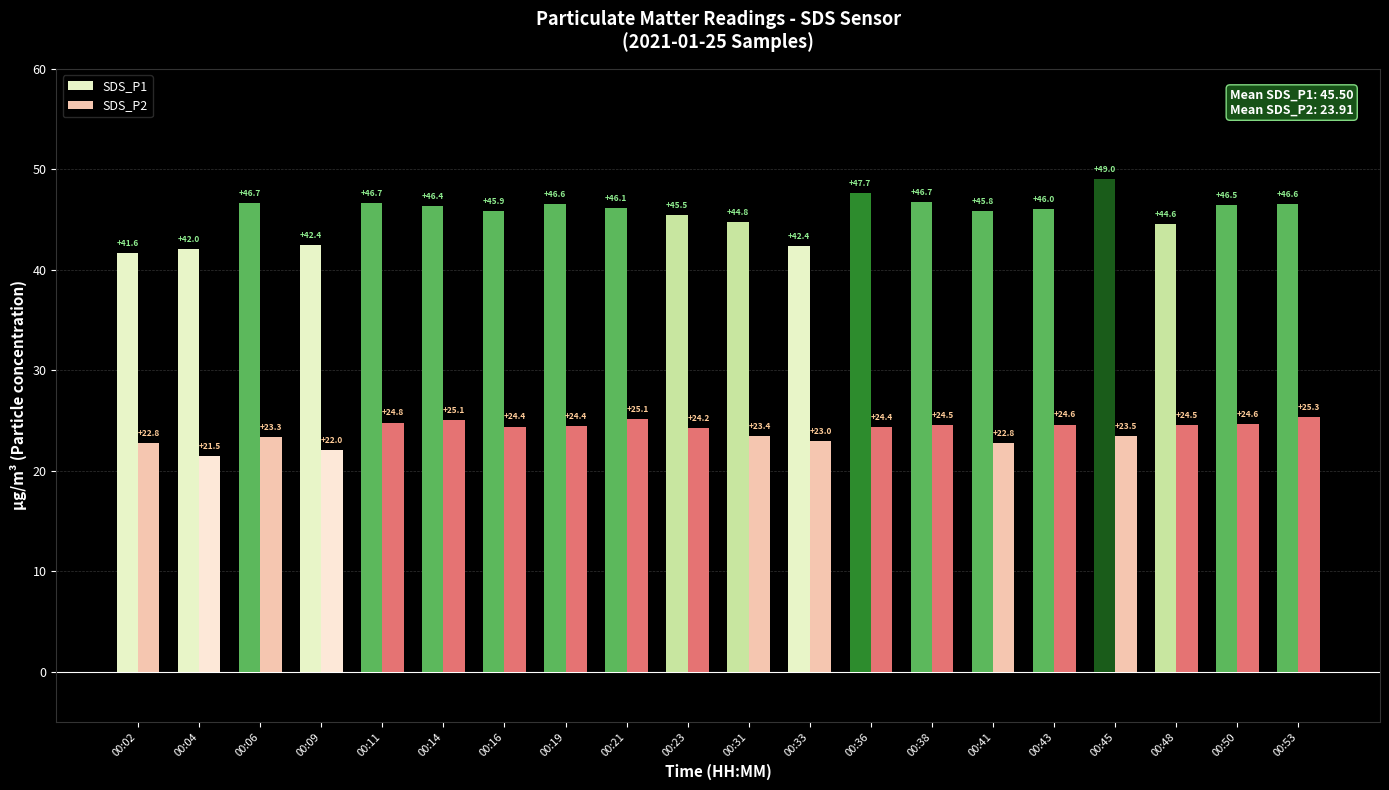

Reading left to right, extract all data points from this chart.

SDS_P1: 41.6	42.0	46.7	42.4	46.7	46.4	45.9	46.6	46.1	45.5	44.8	42.4	47.7	46.7	45.8	46.0	49.0	44.6	46.5	46.6
SDS_P2: 22.8	21.5	23.3	22.0	24.8	25.1	24.4	24.4	25.1	24.2	23.4	23.0	24.4	24.5	22.8	24.6	23.5	24.5	24.6	25.3